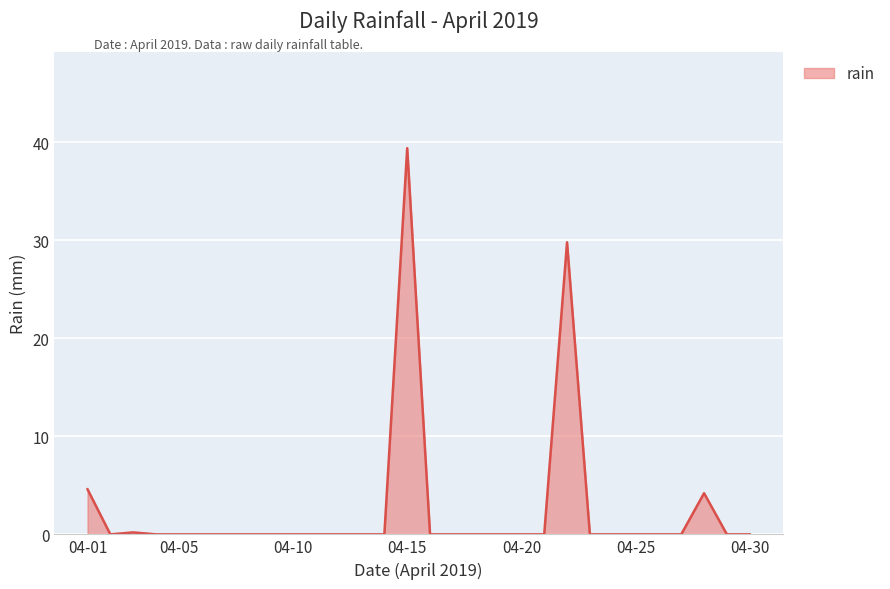

Count the number of categories in the chart.

30